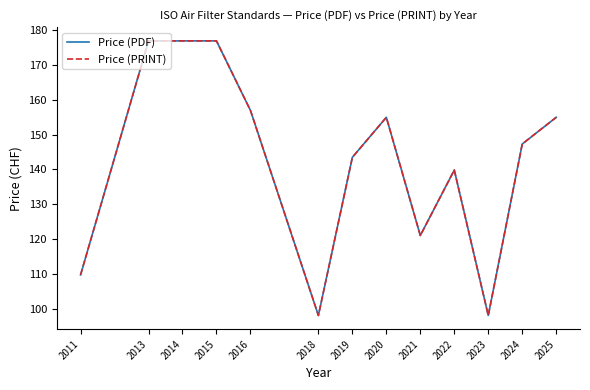

Rank the series at 2014 from lowest to highest value.

Price (PDF), Price (PRINT)